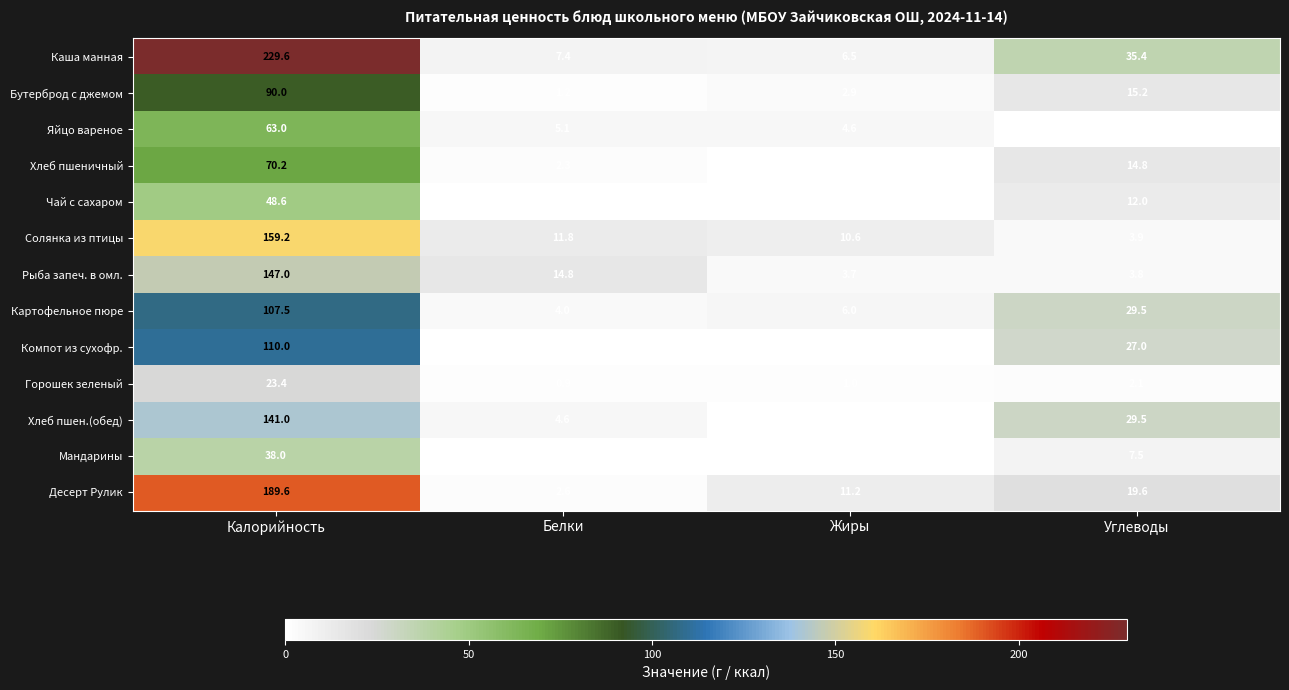

Rank the series by their maximum value, from highest to lowest.

Каша манная, Десерт Рулик, Солянка из птицы, Рыба запеч. в омл., Хлеб пшен.(обед), Компот из сухофр., Картофельное пюре, Бутерброд с джемом, Хлеб пшеничный, Яйцо вареное, Чай с сахаром, Мандарины, Горошек зеленый